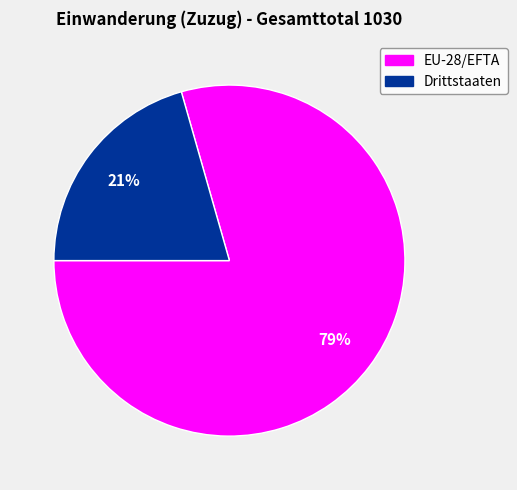

To the nearest percent, what is the combined percentage of EU-28/EFTA and Drittstaaten?

100%